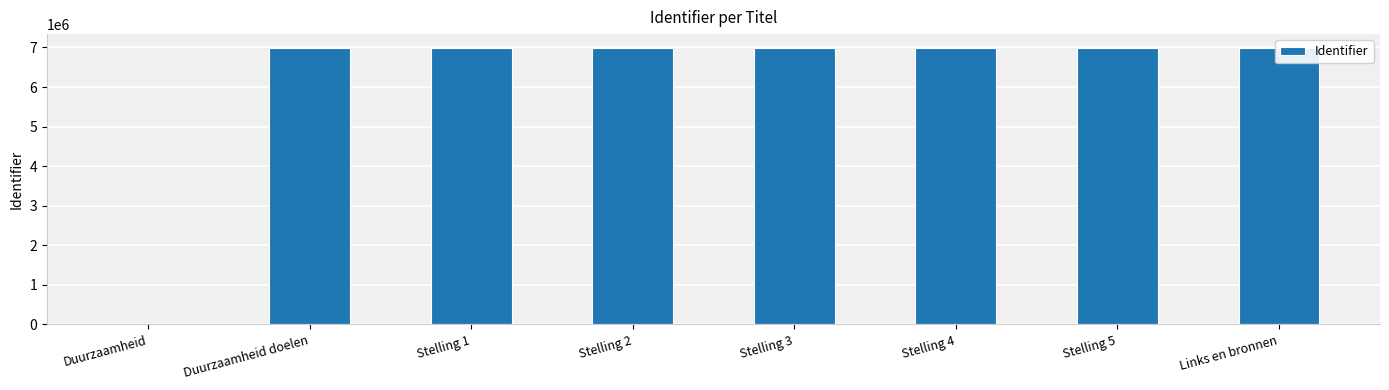

What is the sum of all values?

48916208